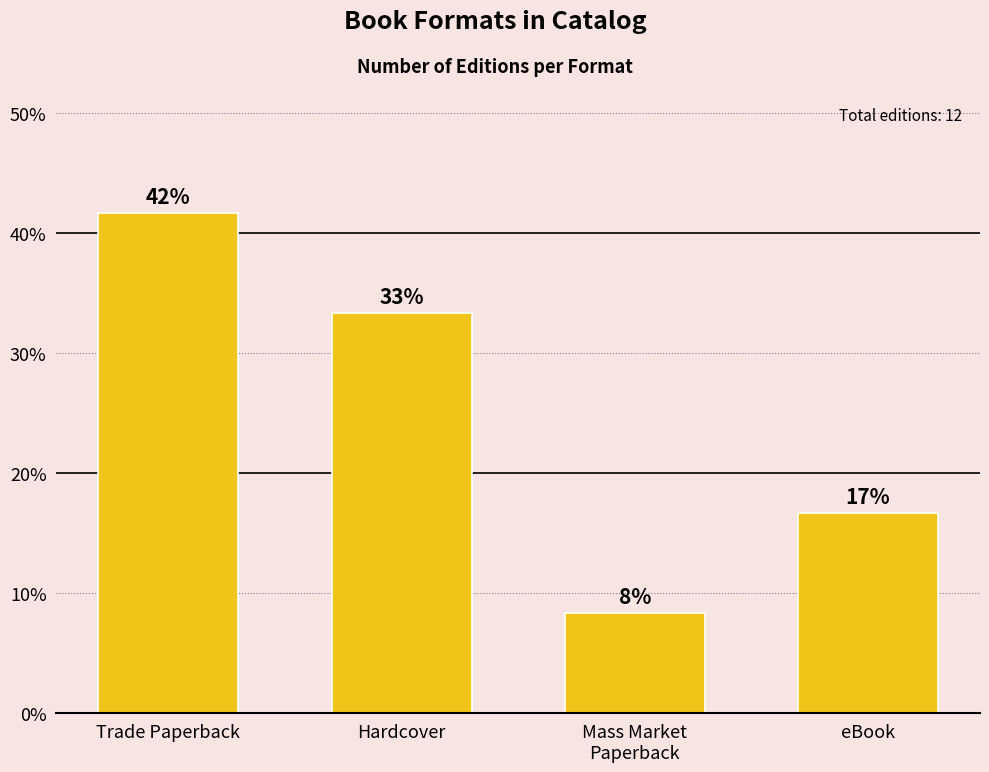

What is the label of the 2nd bar from the right?

Mass Market
Paperback